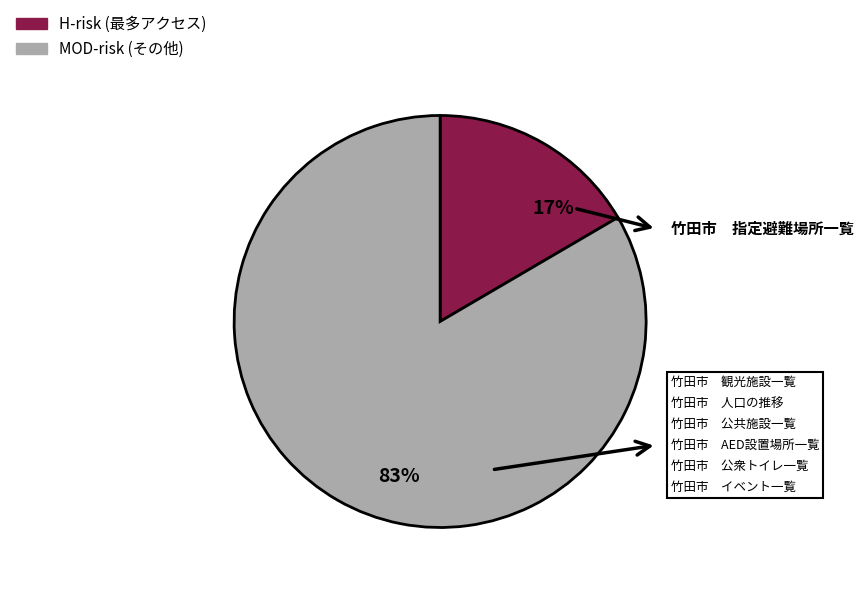

Is there a majority slice in this chart?

Yes